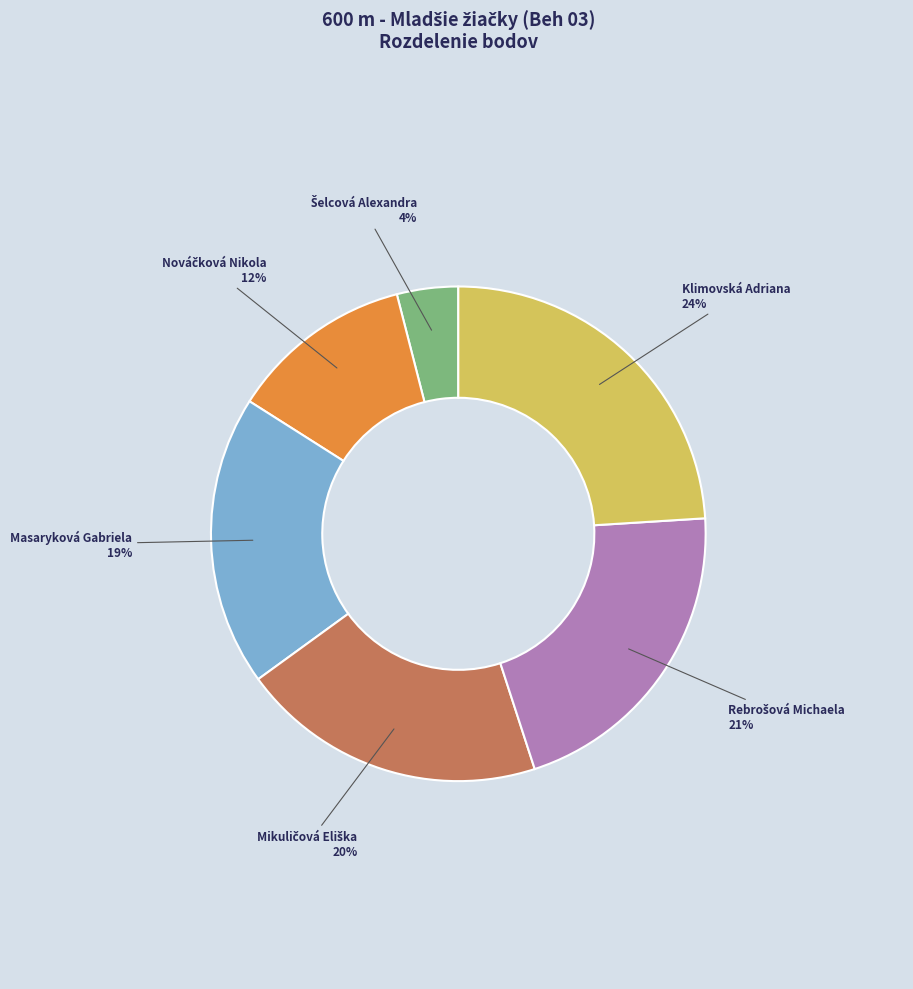

To the nearest percent, what is the difference between the largest and smallest slice percentages?

20%